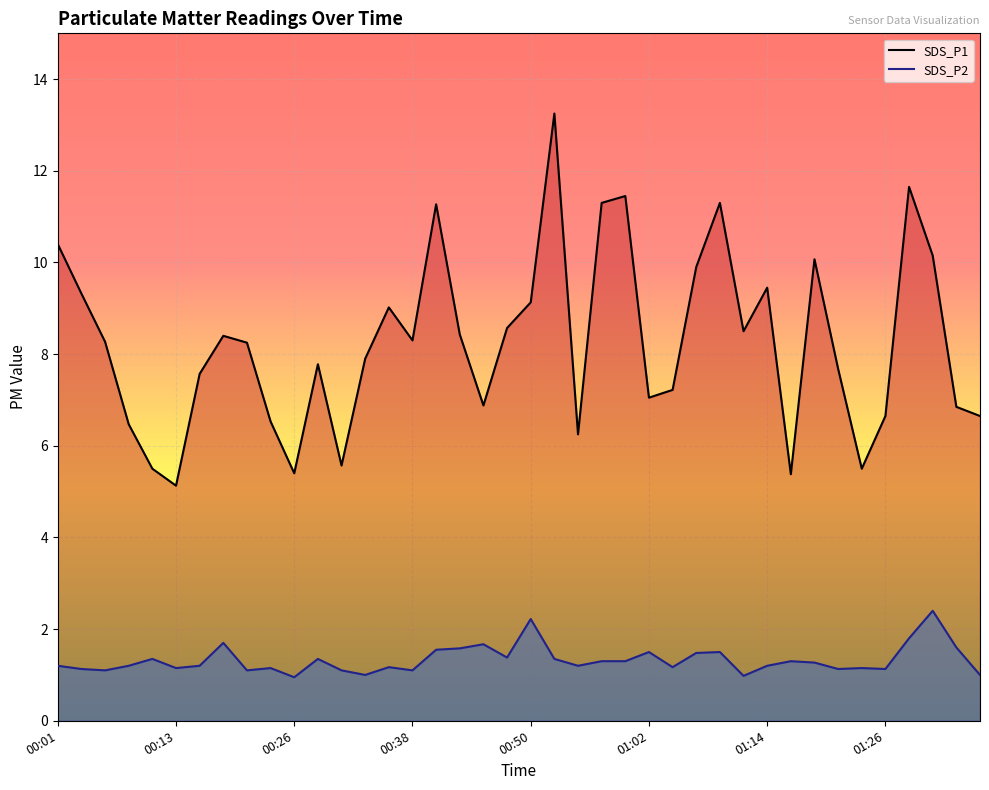

At how many categories does at least one series exceed 11?

6